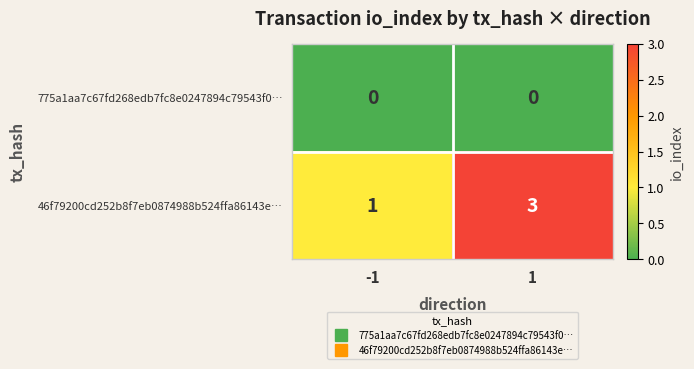

What value does the 46f79200cd252b8f7eb0874988b524ffa86143e… series have at 1?

3